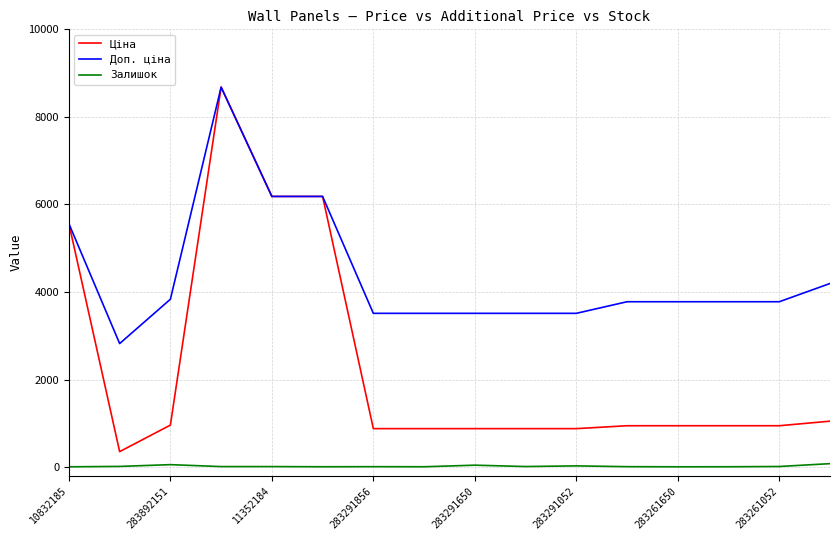

Which series has the widest spread of values?

Ціна